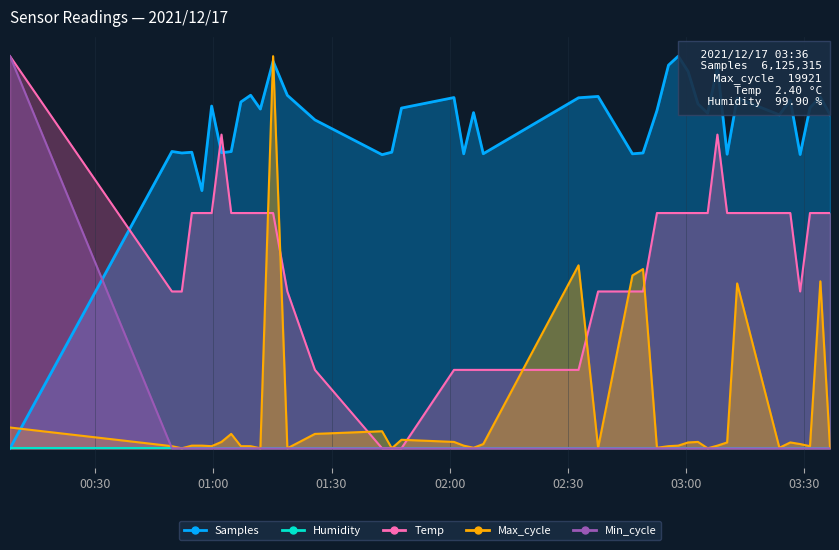

In Temp, how many points are lower than both neighbors (excluding endpoints)?

1